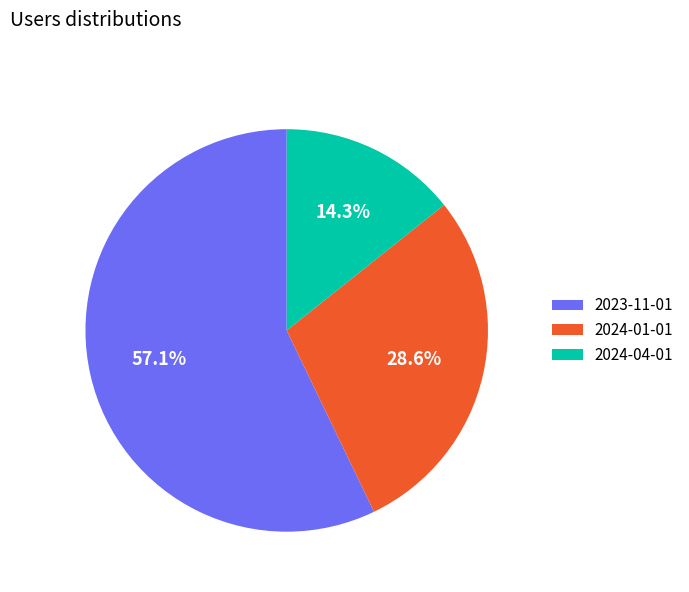

Rank the categories by value from highest to lowest.

2023-11-01, 2024-01-01, 2024-04-01